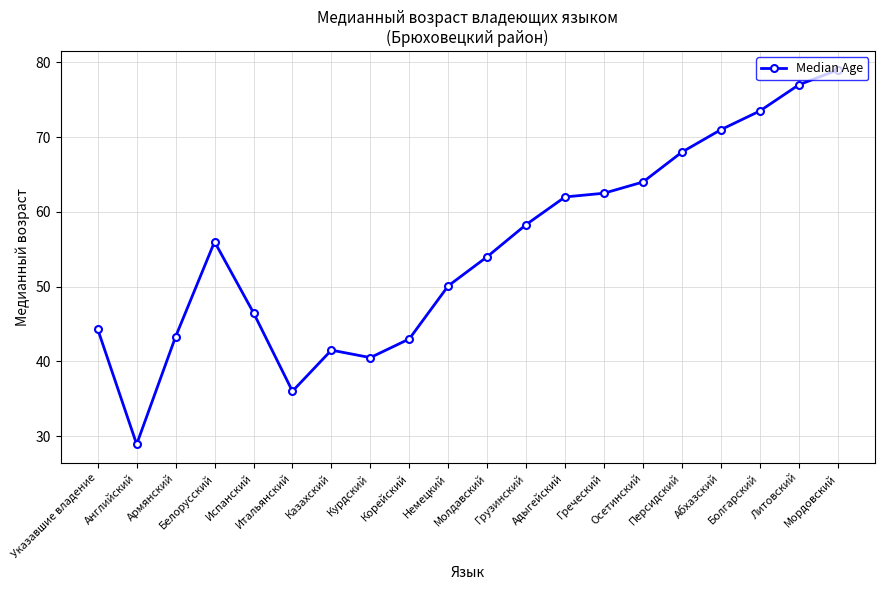

Which label corresponds to the smallest value in the chart?

Английский